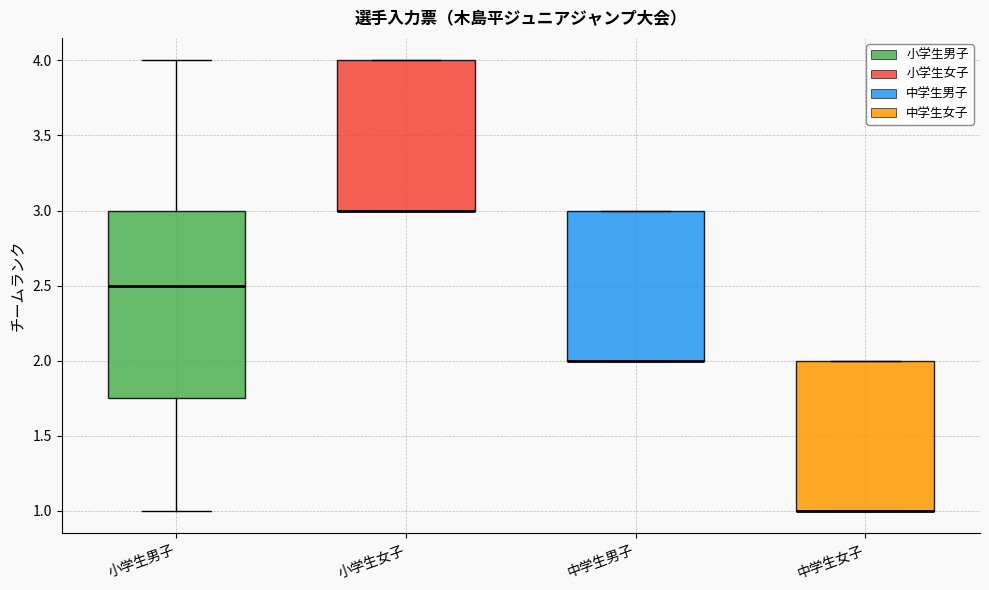

Where is the upper edge of the box for 中学生男子 on the y-axis? The values are not printed on the chart, so give them approximately, as read against the axis.

3.00